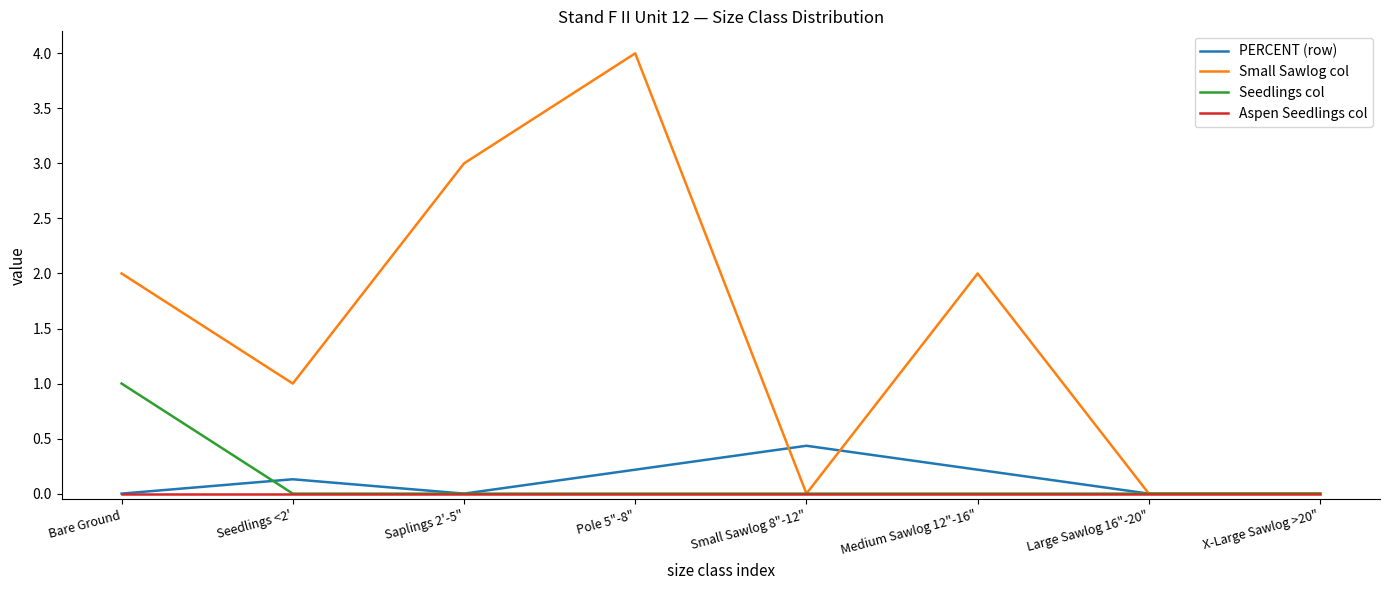

What is the difference between the highest and lowest values at Seedlings <2'?

1.0